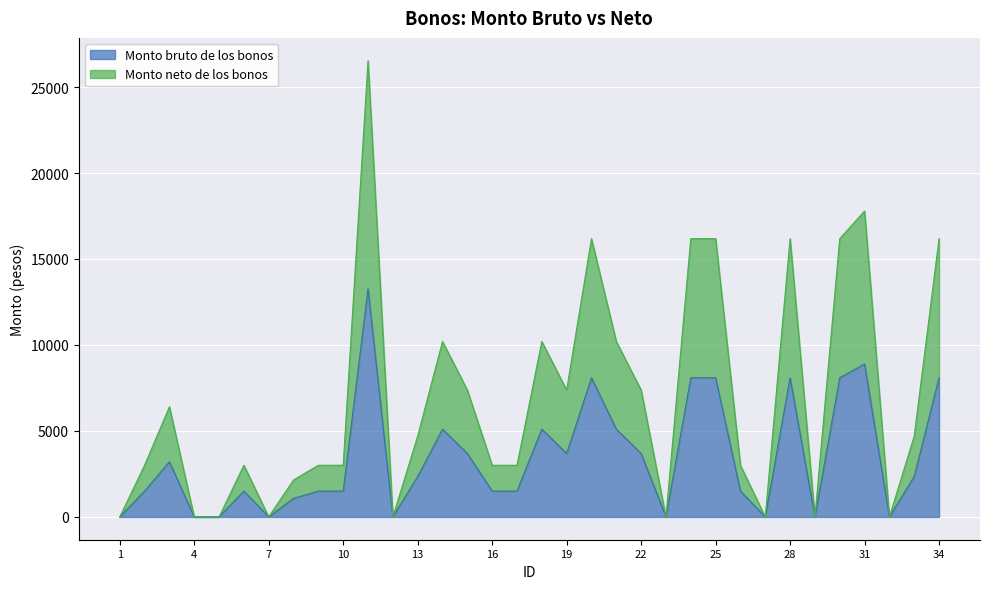

Reading left to right, what are all the values shown in this chart?

Monto bruto de los bonos: 0.0	1501.8	3202.2	0.0	0.0	1501.8	0.0	1075.5	1501.8	1501.8	13265.8	0.0	2351.2	5100.8	3690.8	1501.8	1501.8	5100.8	3690.8	8091.8	5100.8	3690.8	0.0	8091.8	8091.8	1501.8	0.0	8091.8	0.0	8091.8	8891.8	0.0	2351.2	8091.8
Monto neto de los bonos: 0.0	3003.6	6404.4	0.0	0.0	3003.6	0.0	2151.0	3003.6	3003.6	26531.6	0.0	4702.4	10201.6	7381.6	3003.6	3003.6	10201.6	7381.6	16183.6	10201.6	7381.6	0.0	16183.6	16183.6	3003.6	0.0	16183.6	0.0	16183.6	17783.6	0.0	4702.4	16183.6